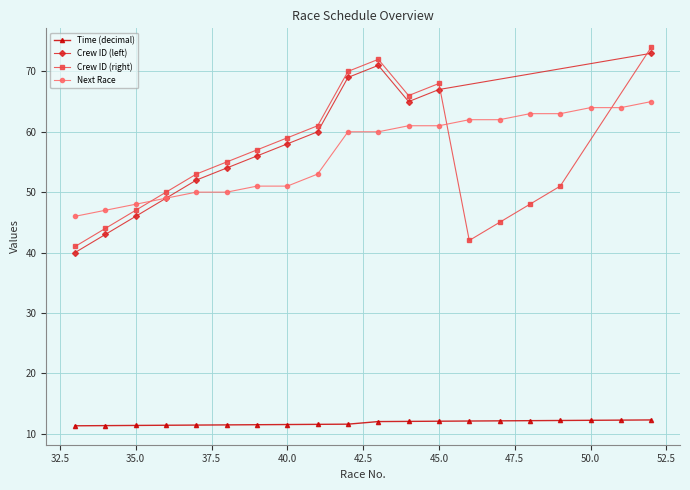

What is the lowest value of the Time (decimal) series?

11.3